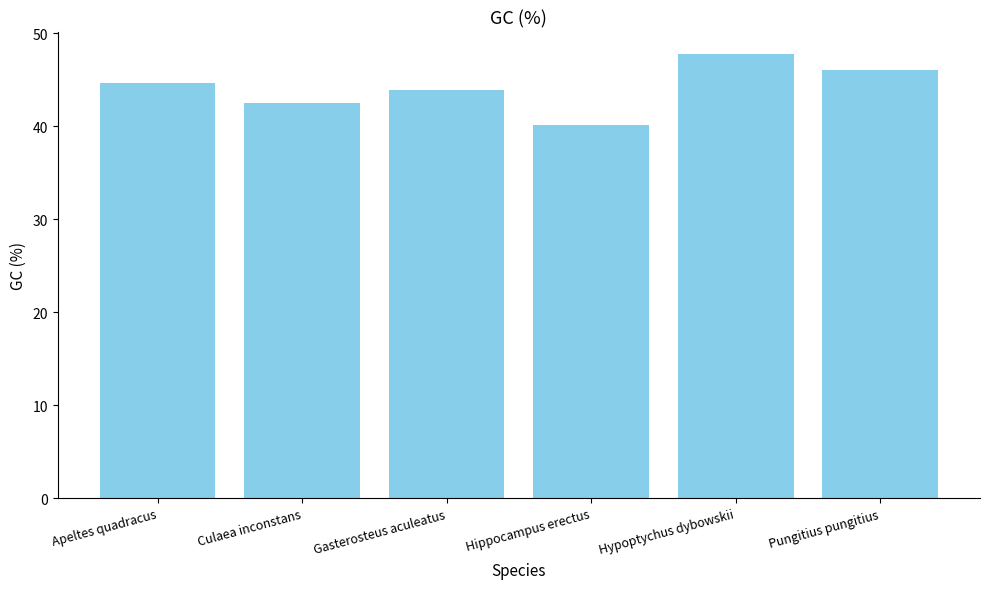

How many data points does each series have?

6